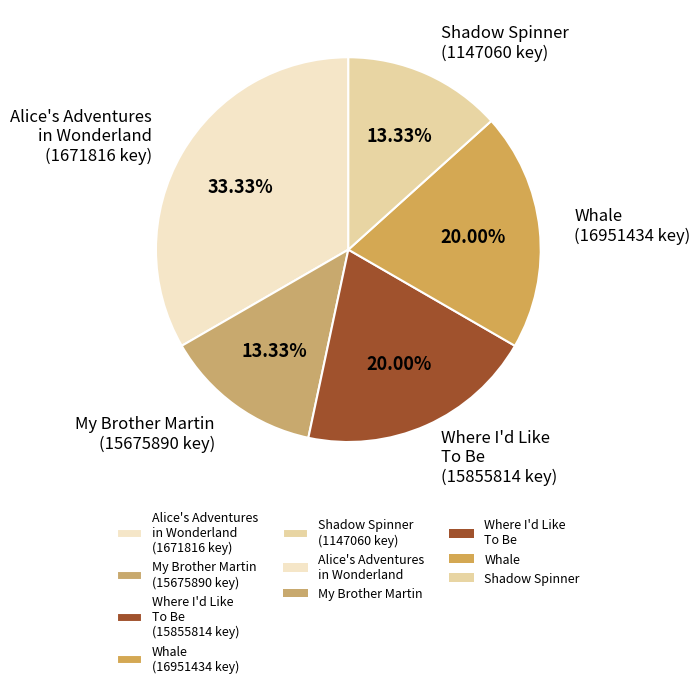

Does Alice's Adventures in Wonderland (1671816 key) account for over 50% of the chart?

No